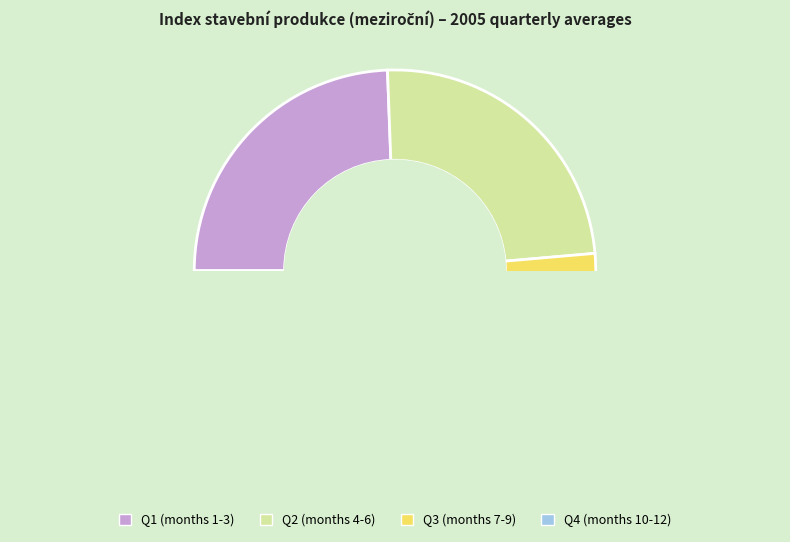

Combined, do 7 and 1 account for over 50%?

No